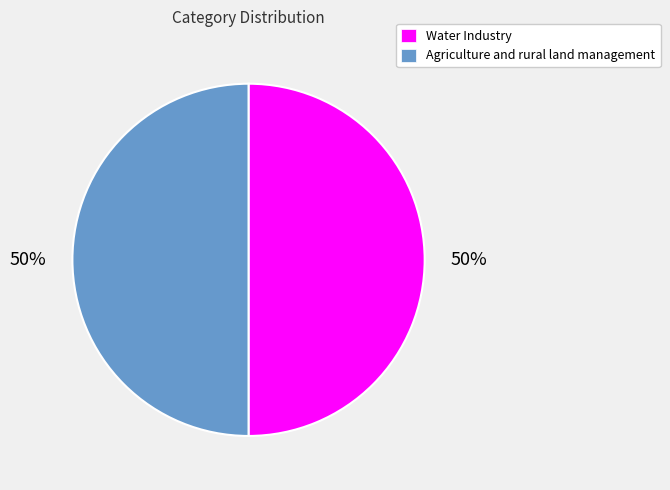

What is the ratio of the value at Agriculture and rural land management to the value at Water Industry?

1.0